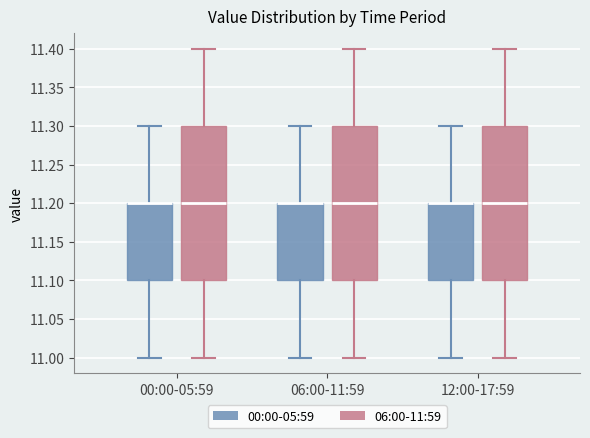

Reading left to right, transcribe this box plot: for each box, give where its median line is, the range the box spans, and where its two whiskers end, as read against the y-axis. The values are not printed on the chart, so give them approximately, as read against the axis.

00:00-05:59 (00:00-05:59): median 11.2 (drawn on the box's upper edge), box 11.1 to 11.2, whiskers 11.0 to 11.3
00:00-05:59 (06:00-11:59): median 11.2, box 11.1 to 11.3, whiskers 11.0 to 11.4
06:00-11:59 (00:00-05:59): median 11.2 (drawn on the box's upper edge), box 11.1 to 11.2, whiskers 11.0 to 11.3
06:00-11:59 (06:00-11:59): median 11.2, box 11.1 to 11.3, whiskers 11.0 to 11.4
12:00-17:59 (00:00-05:59): median 11.2 (drawn on the box's upper edge), box 11.1 to 11.2, whiskers 11.0 to 11.3
12:00-17:59 (06:00-11:59): median 11.2, box 11.1 to 11.3, whiskers 11.0 to 11.4